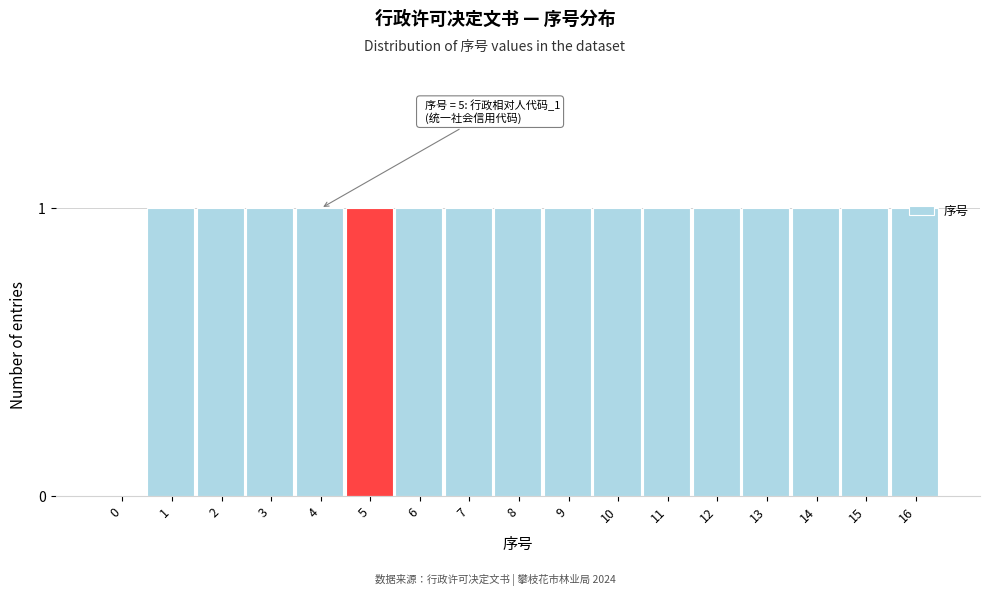

What is the sum of all values?

16